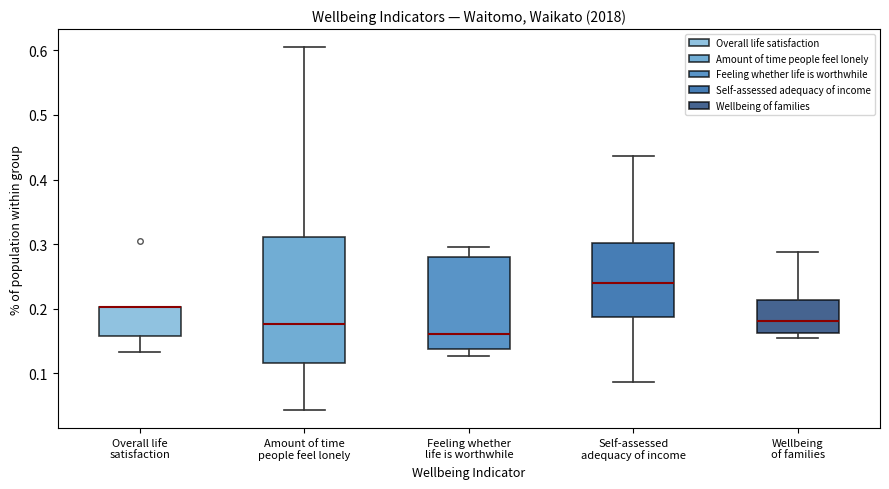

Reading left to right, read every box against the y-axis: the position of its median line, the range the box covers, and the ends of its whiskers. The values are not printed on the chart, so give them approximately, as read against the axis.

Overall life satisfaction: median 0.20 (drawn on the box's upper edge), box 0.16 to 0.20, whiskers 0.13 to 0.20
Amount of time people feel lonely: median 0.18, box 0.12 to 0.31, whiskers 0.04 to 0.61
Feeling whether life is worthwhile: median 0.16, box 0.14 to 0.28, whiskers 0.13 to 0.30
Self-assessed adequacy of income: median 0.24, box 0.19 to 0.30, whiskers 0.09 to 0.44
Wellbeing of families: median 0.18, box 0.16 to 0.21, whiskers 0.16 (just below the box's lower edge) to 0.29